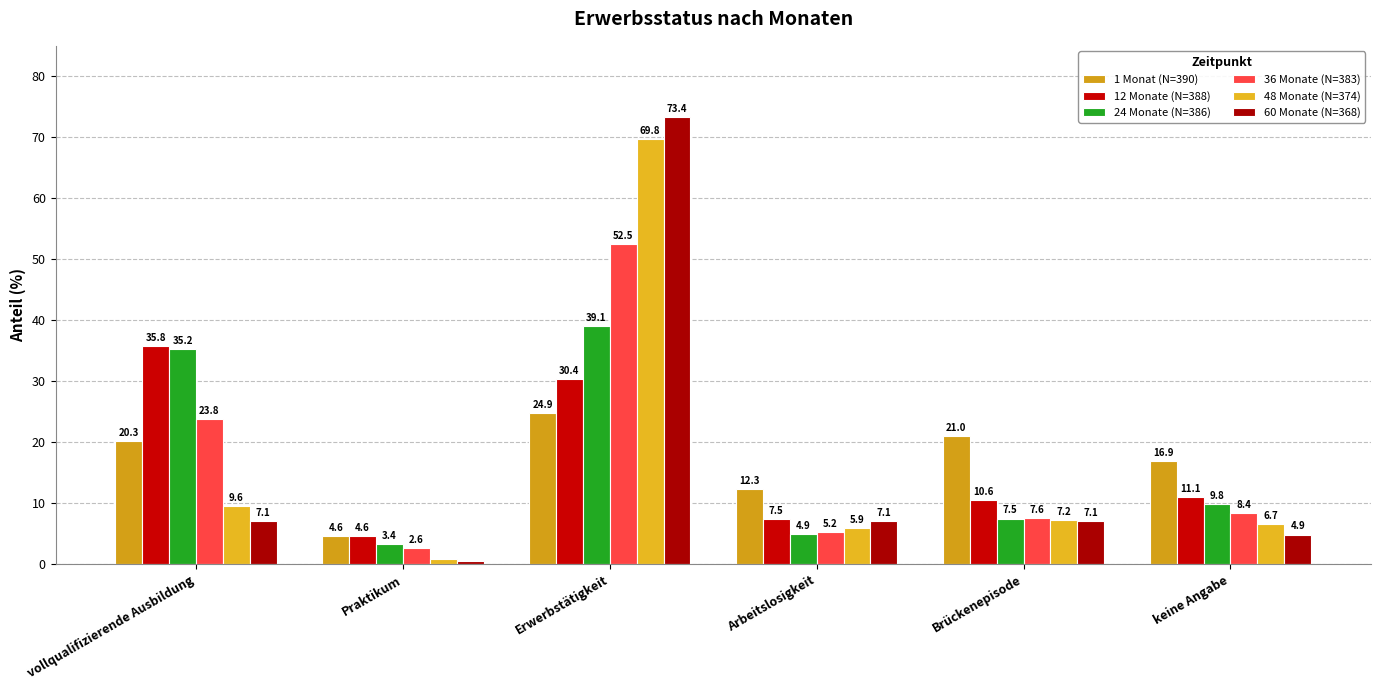

Count the number of data series in this chart.

6